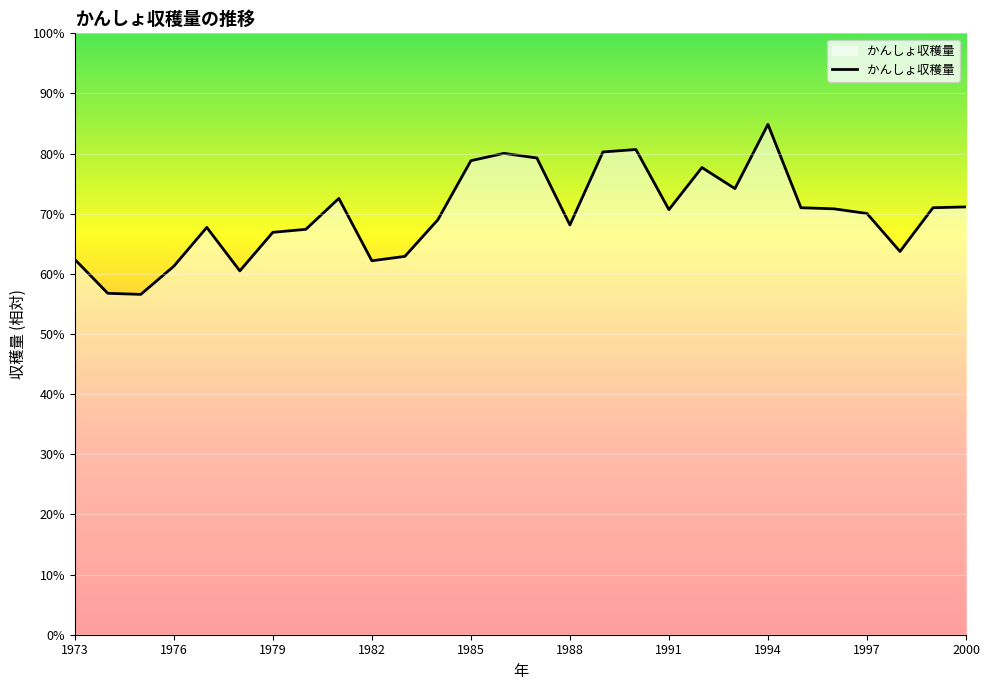

Is this an area chart (filled region under the line)?

Yes